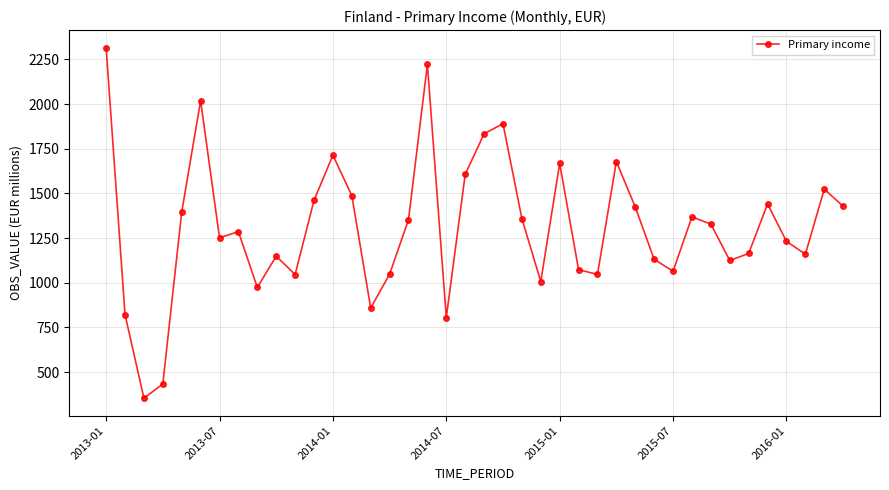

What is the sum of all values?

52551